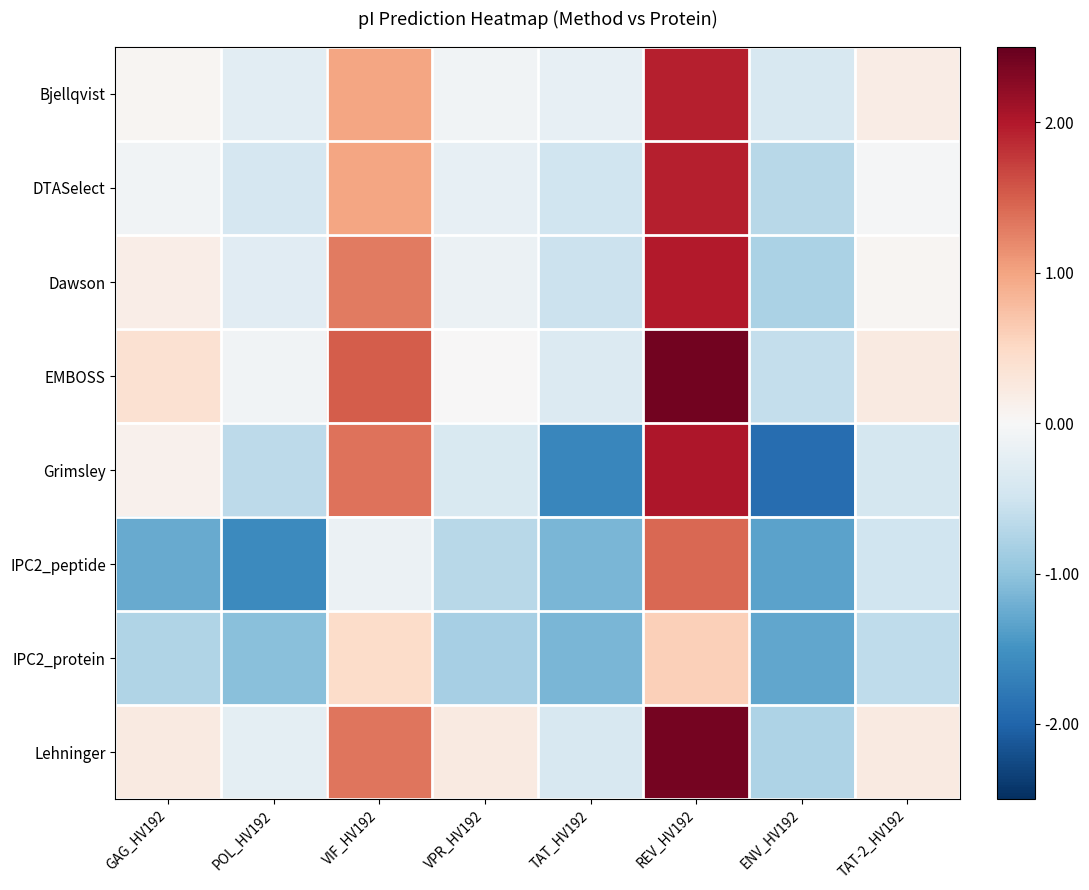

Count the number of categories in the chart.

8